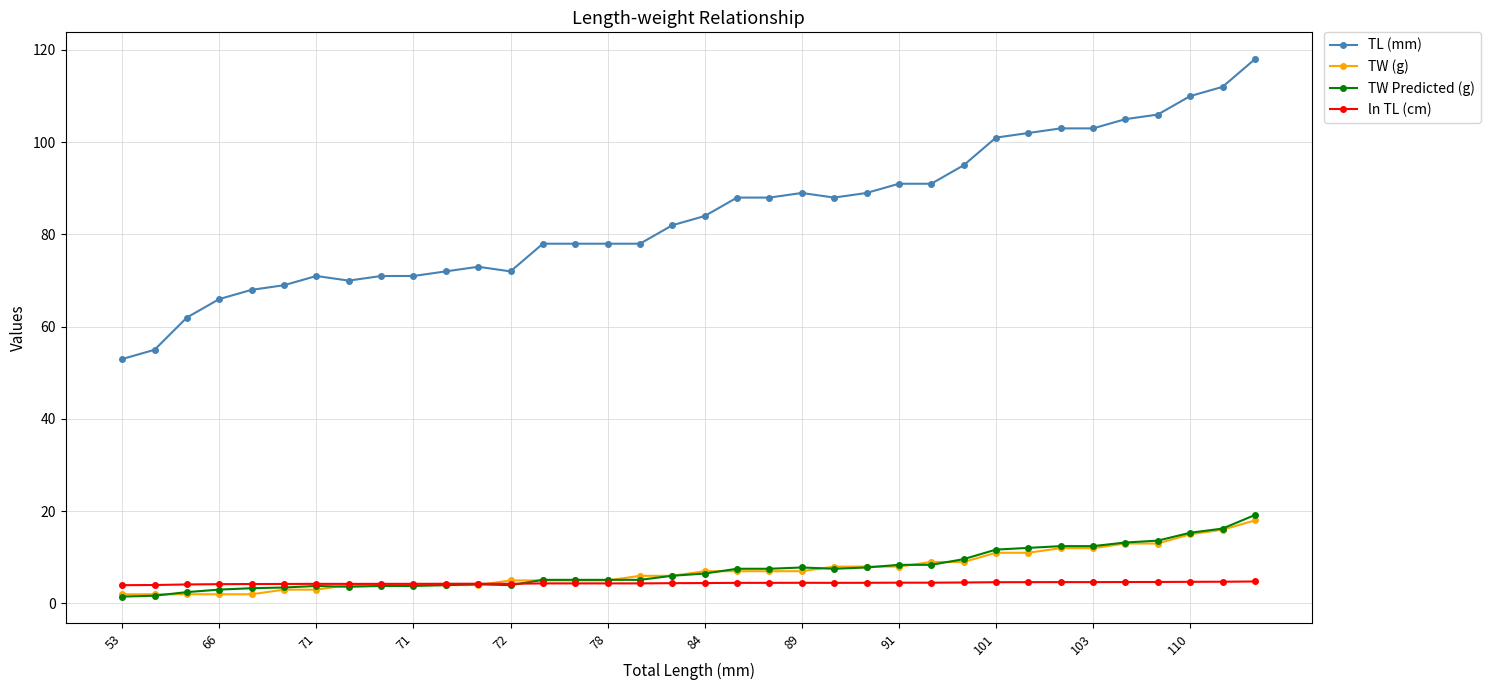

True or false: TL (mm) and TW (g) intersect in this chart.

False